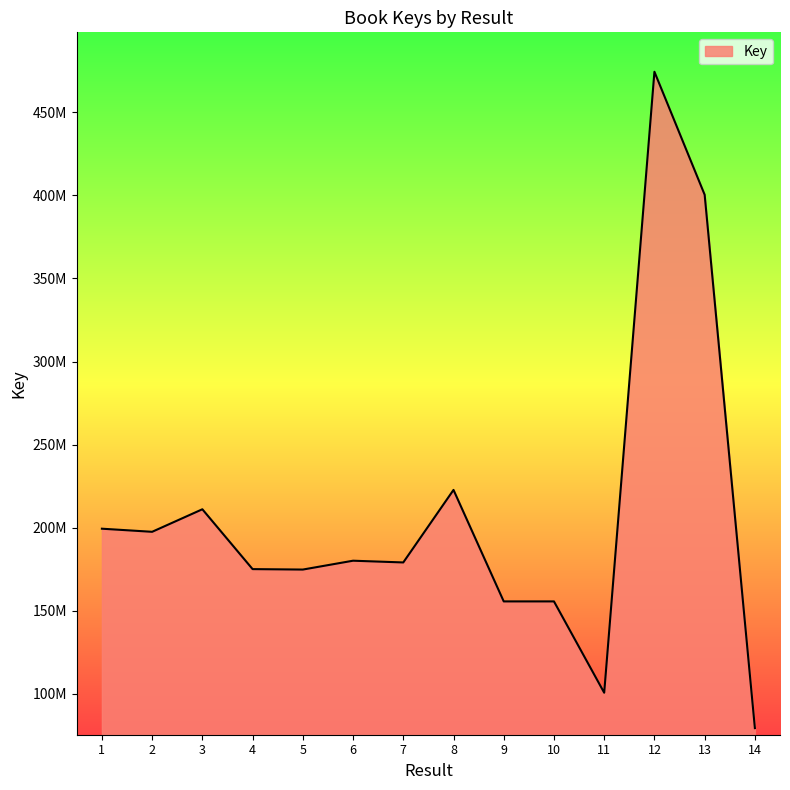

Does the chart have visible grid lines?

No